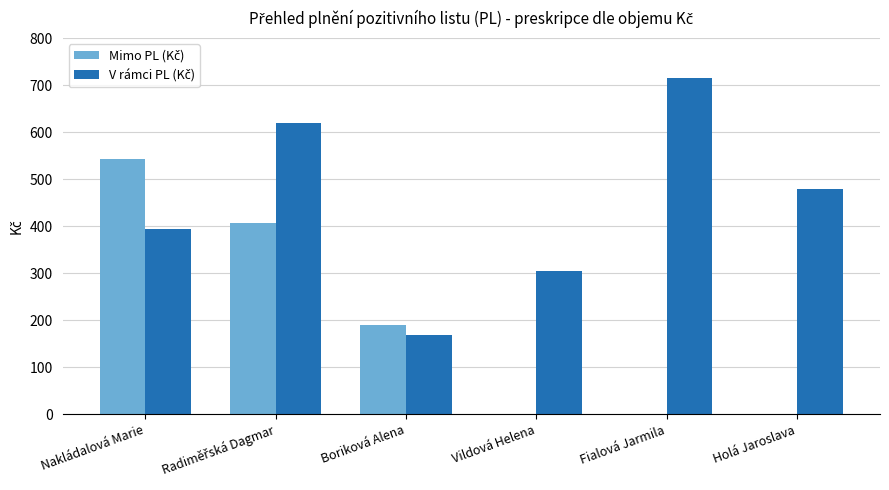

Which label corresponds to the largest value in the chart?

Fialová Jarmila